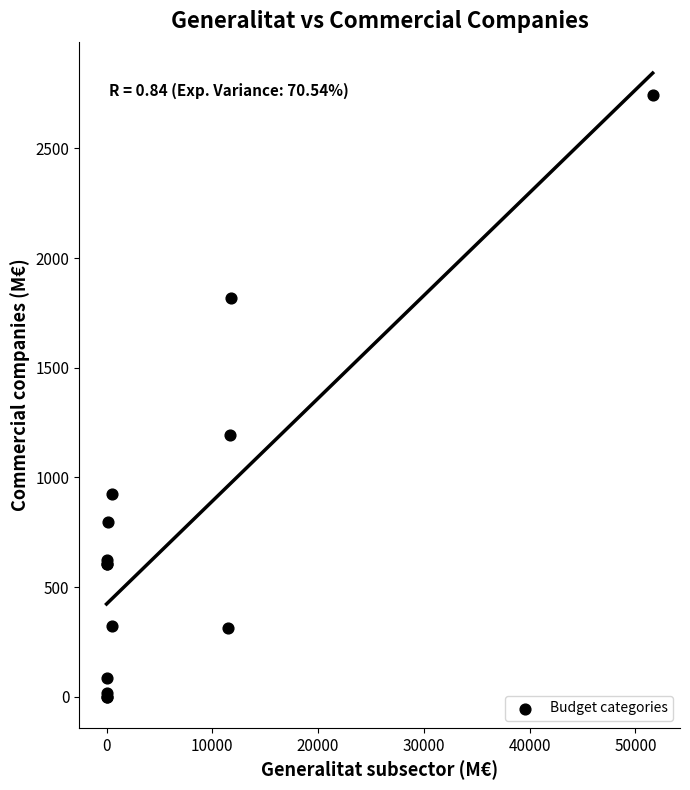

What Y value in the scatter plot is closest to 1370?

1194.2